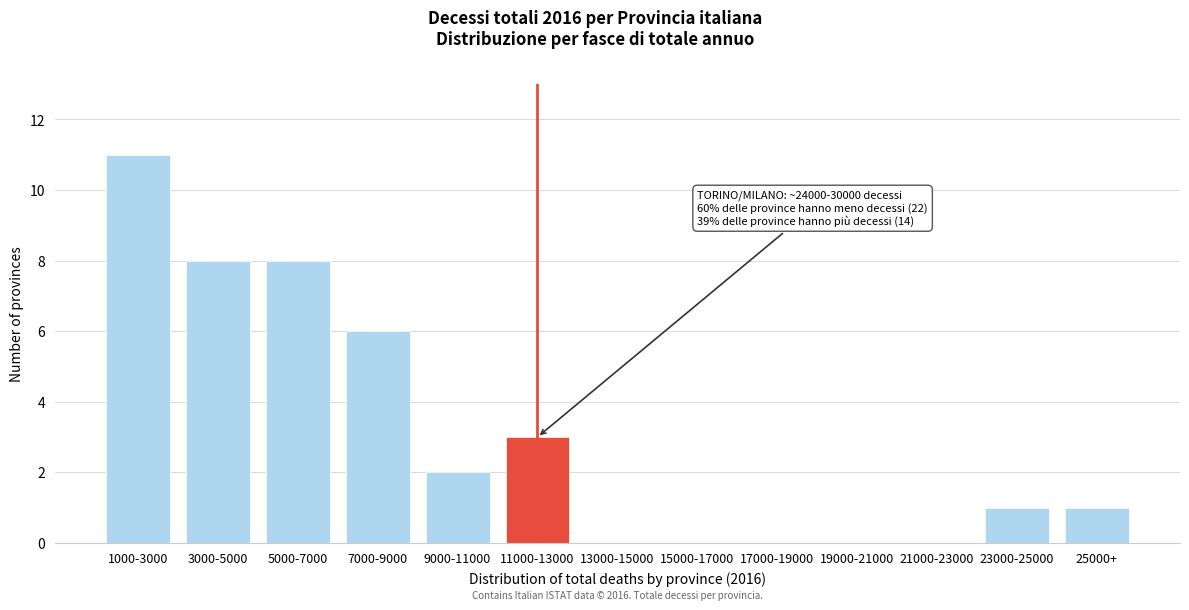

Reading left to right, list all the values displayed in this chart.

1000-3000=11	3000-5000=8	5000-7000=8	7000-9000=6	9000-11000=2	11000-13000=3	13000-15000=0	15000-17000=0	17000-19000=0	19000-21000=0	21000-23000=0	23000-25000=1	25000+=1